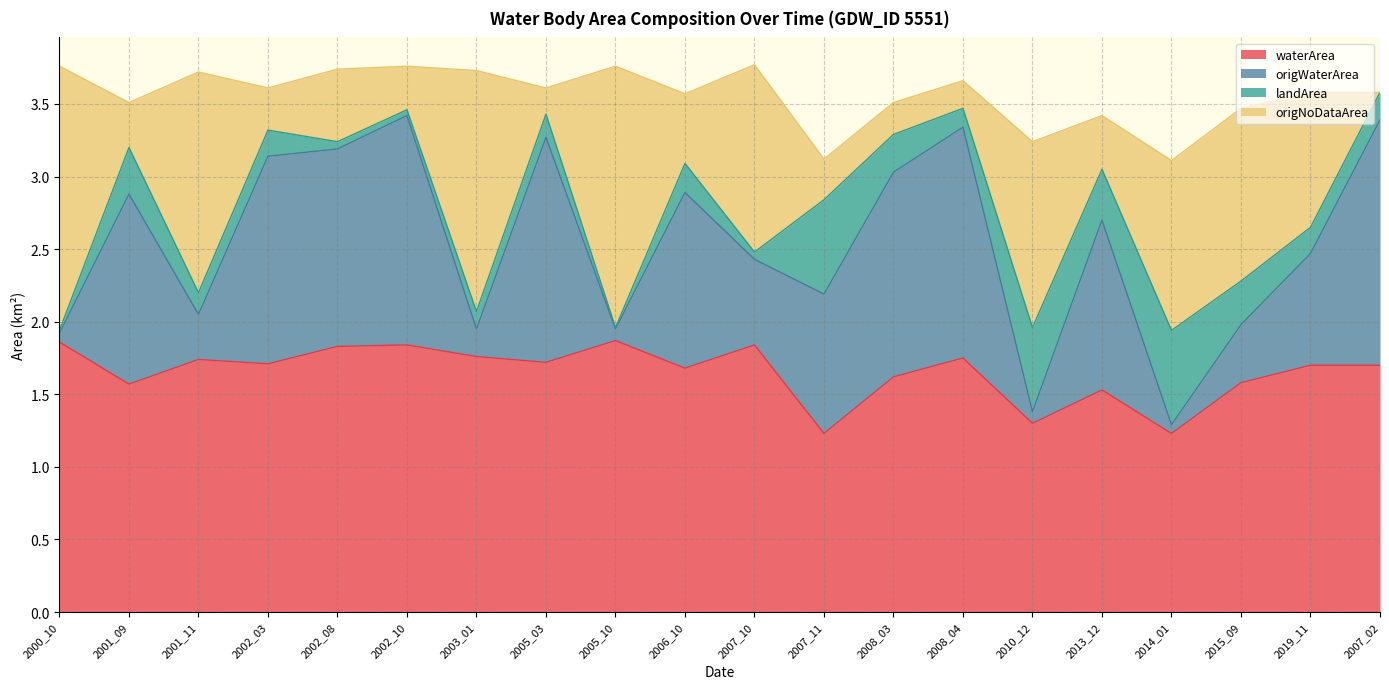

What is the spread (max minus min) of values at 2007_11?

1.9